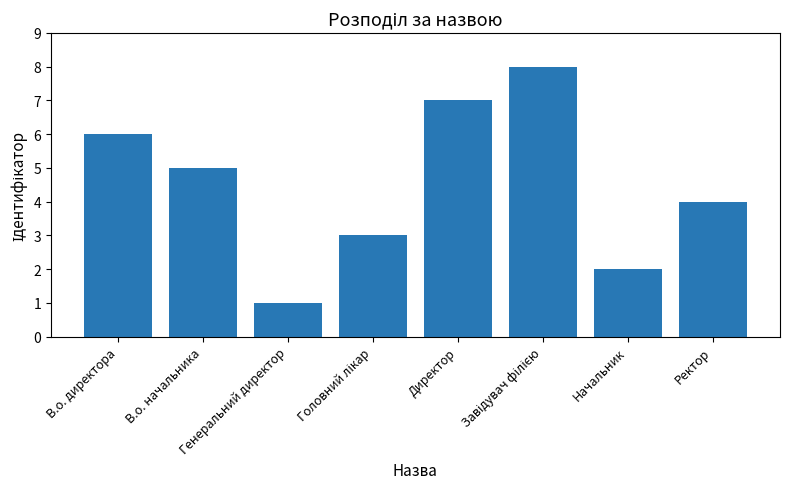

How many data points are less than 5?

4